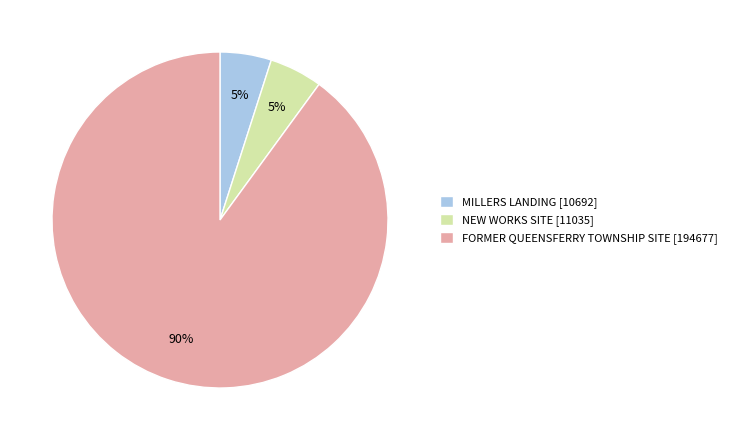

To the nearest percent, what portion does MILLERS LANDING represent?

5%